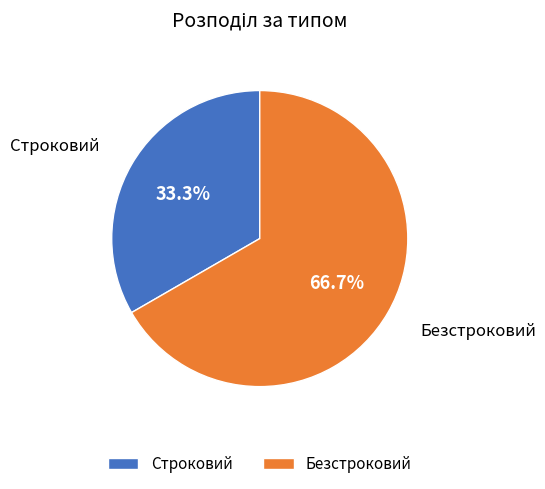

What is the smallest slice in the pie chart?

Строковий